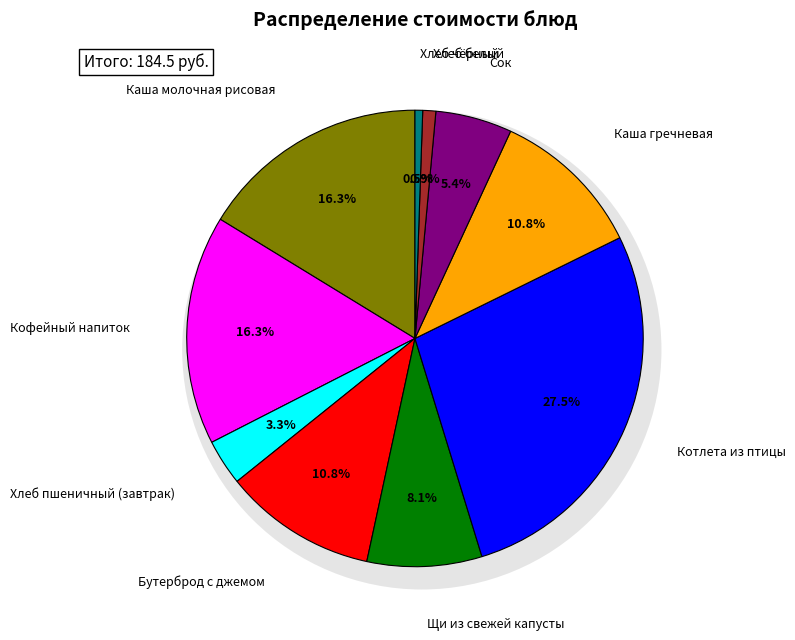

Is there any slice that represents more than half of the pie?

No